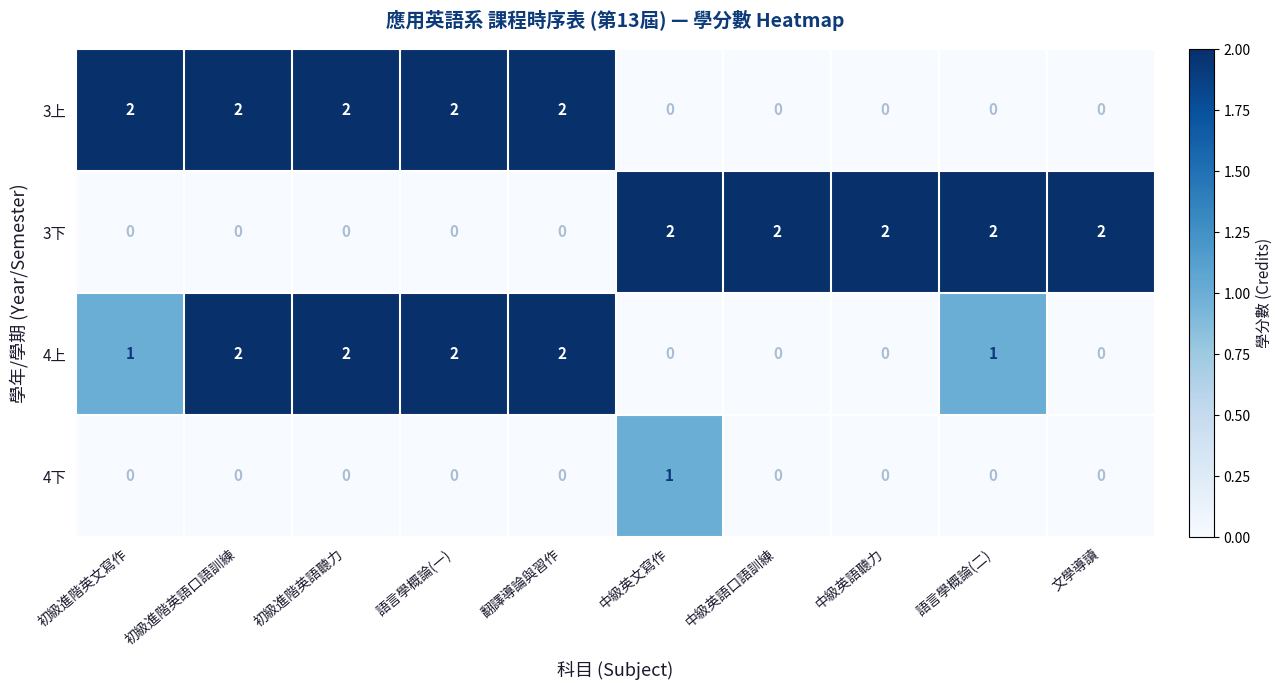

Which series changed the most between 中級英語聽力 and 語言學概論(二)?

4上